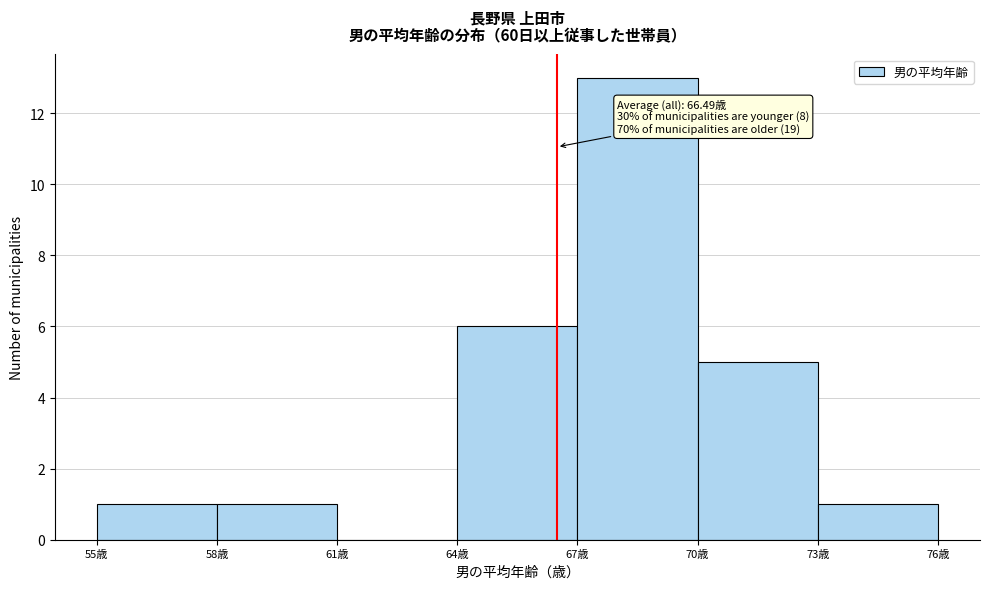

Which range on the x-axis has the tallest bar?

67 to 70